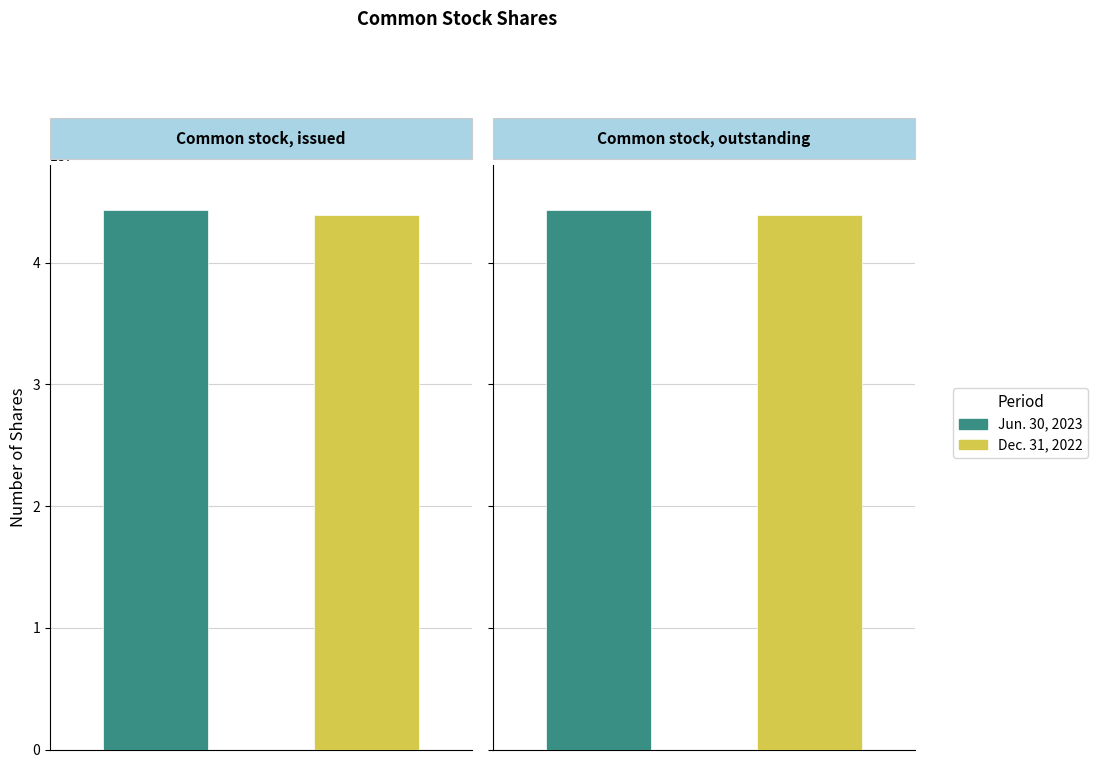

Reading left to right, transcribe all the data shown in this chart.

Jun. 30, 2023: 44308000	44308000
Dec. 31, 2022: 43916000	43916000